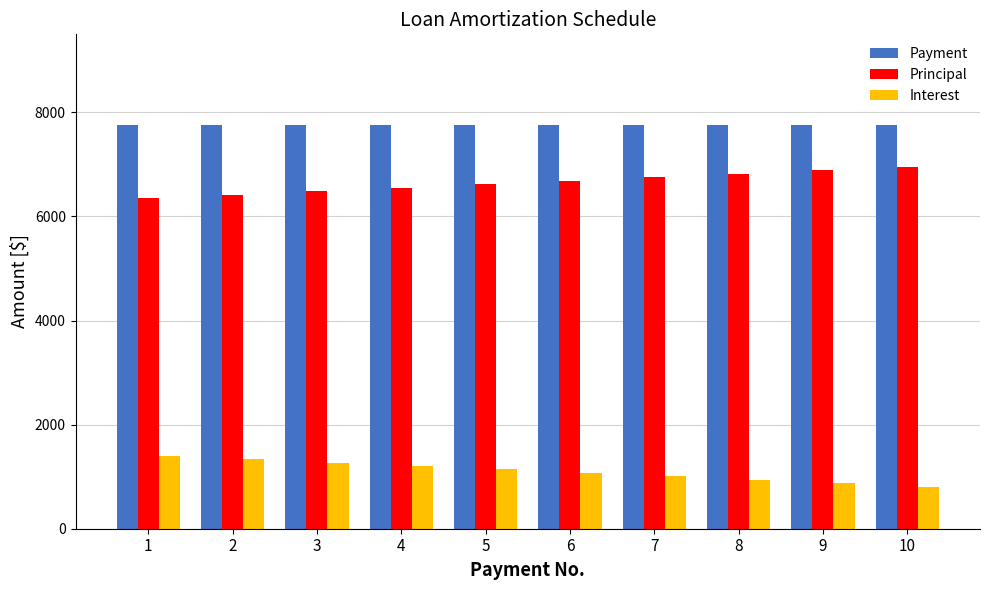

What is the sum of all Interest values?

11061.2